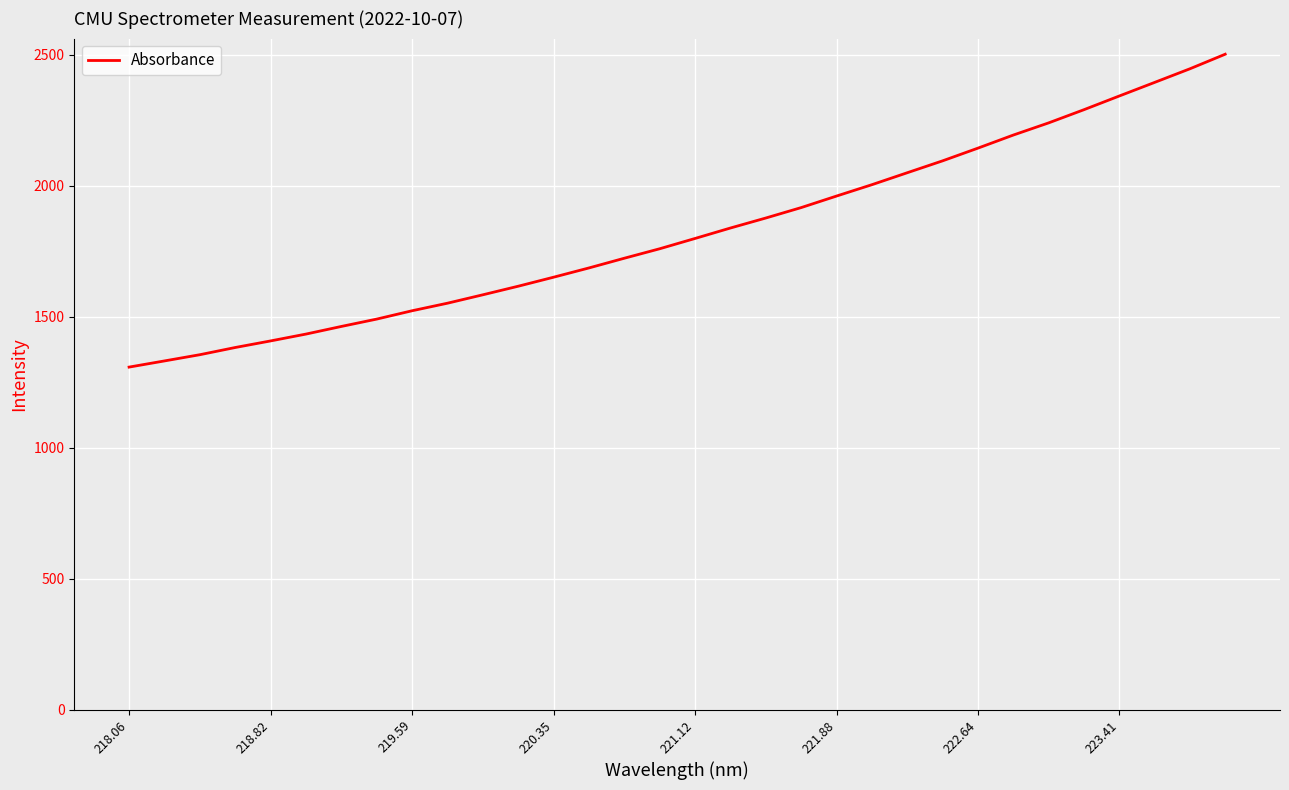

What is the smallest value displayed?

1307.3